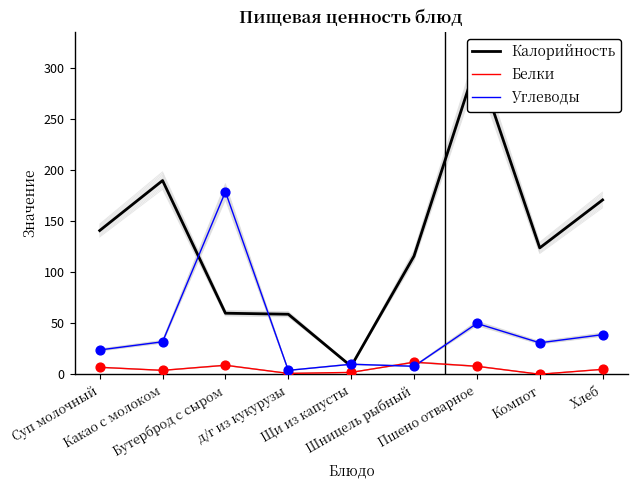

At how many categories does at least one series exceed 127?

5